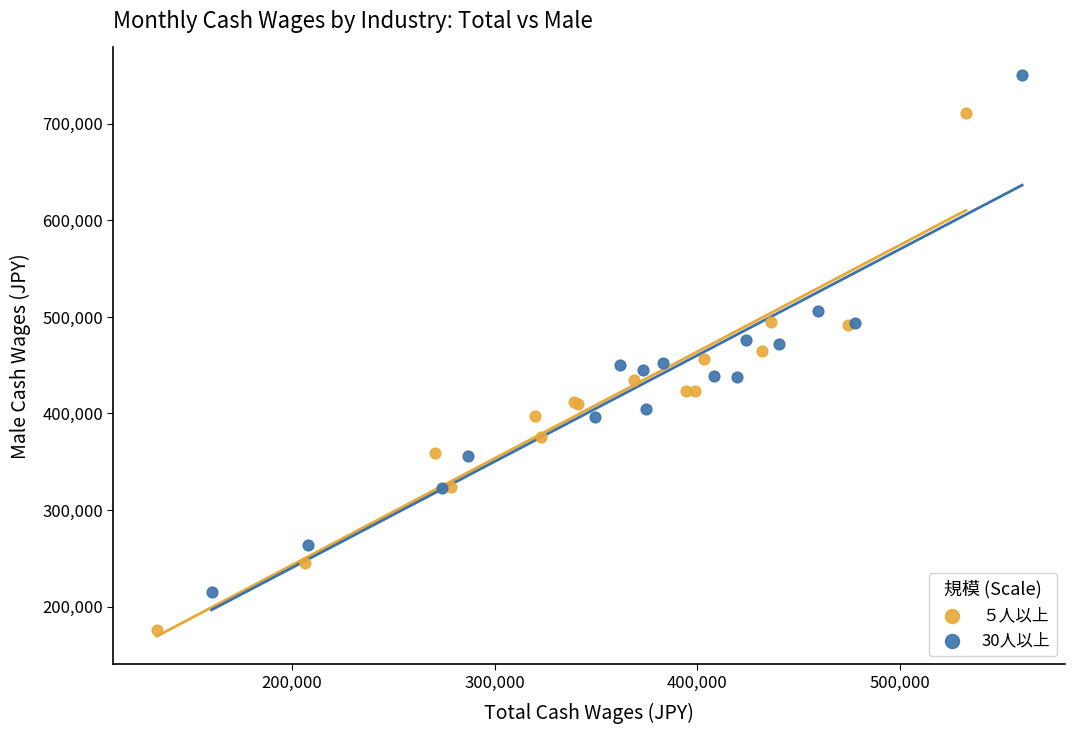

Which series contains the lowest Y value?

５人以上